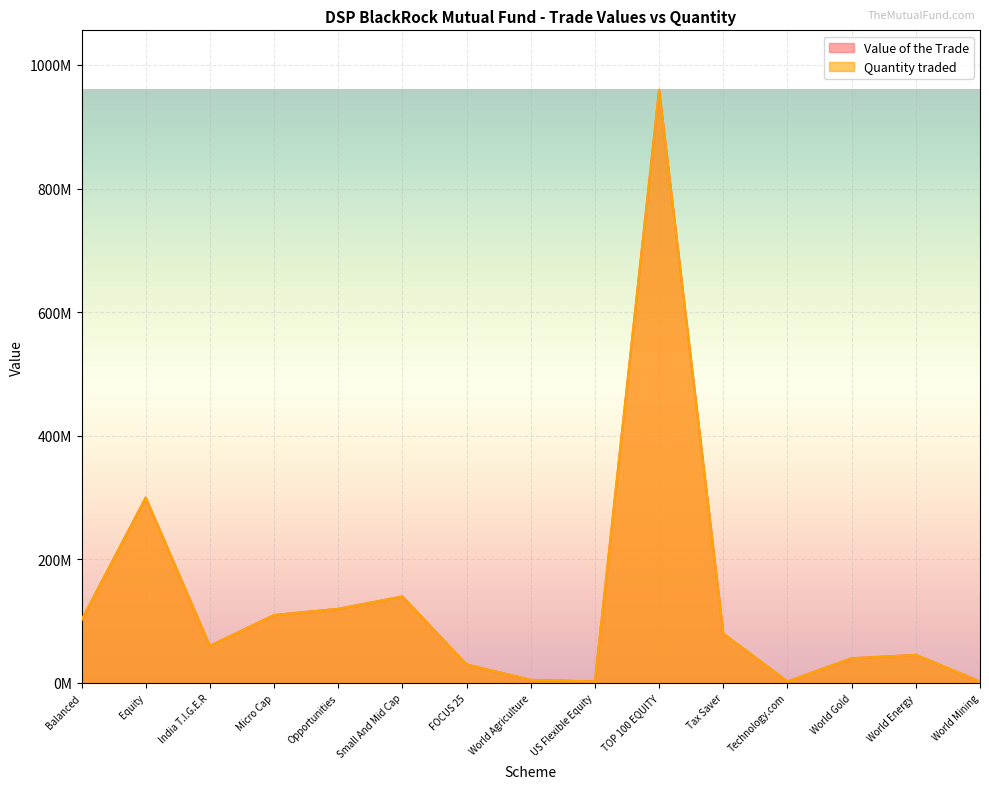

What is the total value across all series at Small And Mid Cap?

279970702.0